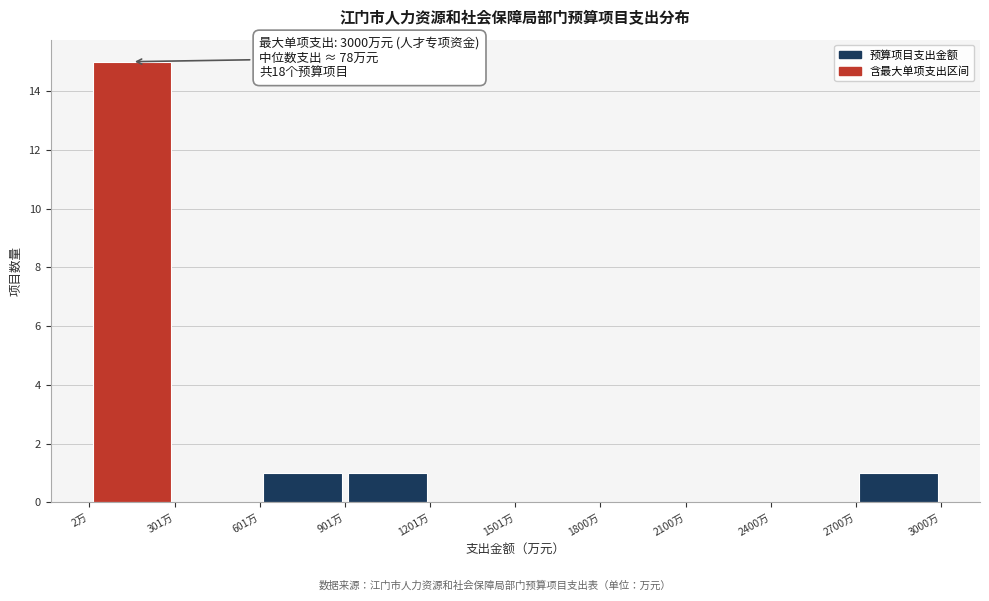

Which range on the x-axis has the tallest bar?

0 to 300